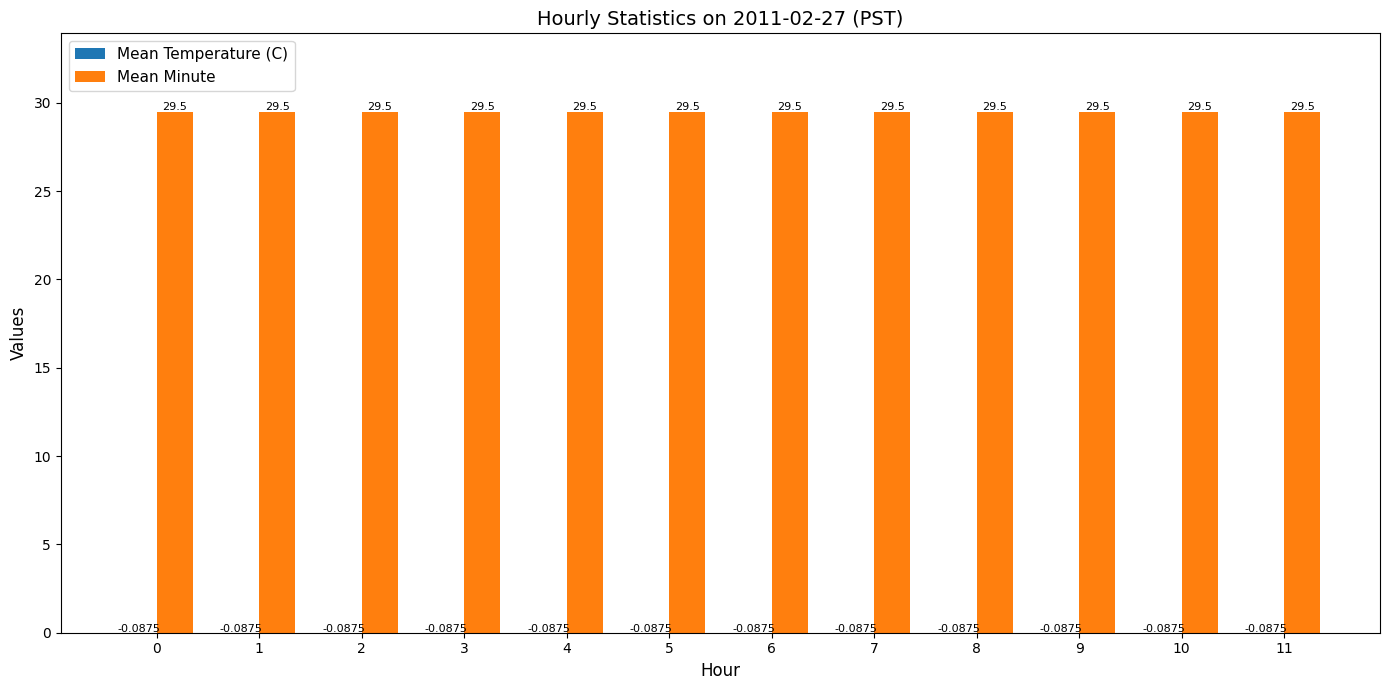

How many series are shown in this chart?

2